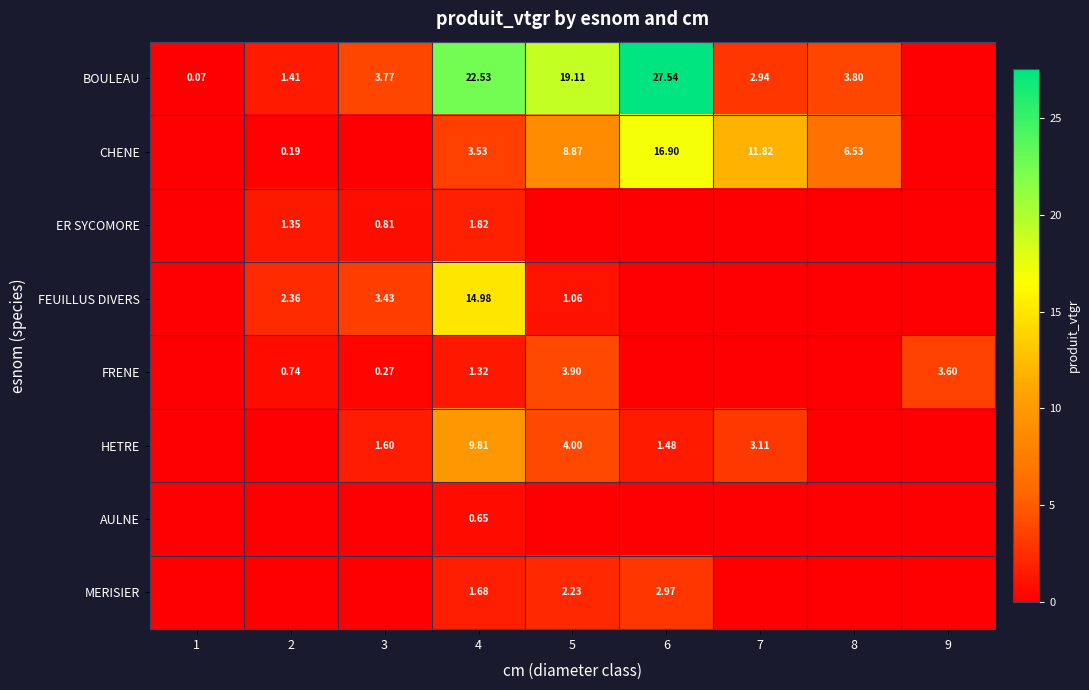

At which category is the sum across all series the highest?

4